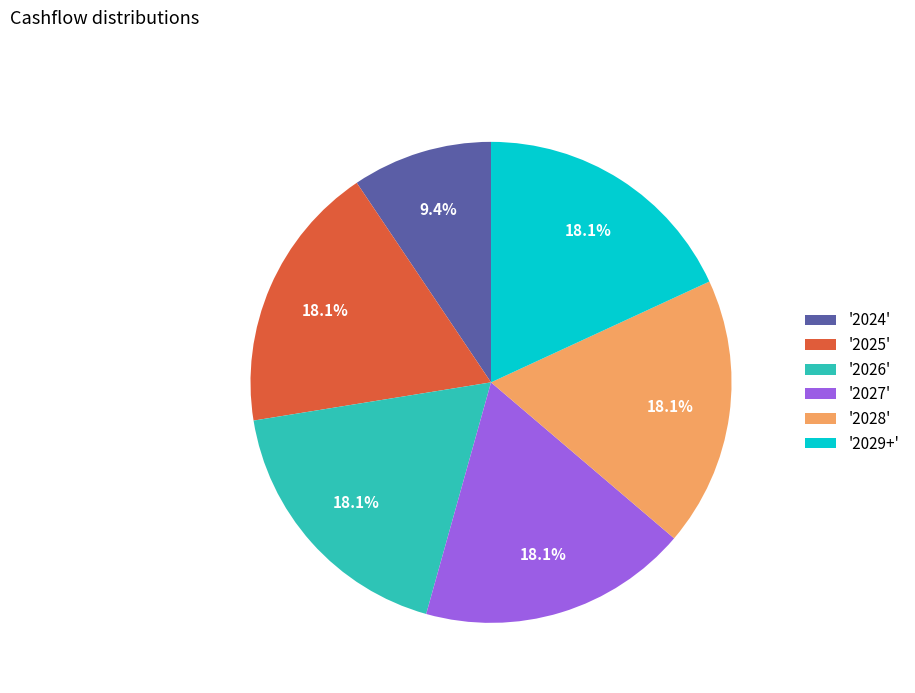

What is the ratio of the value at '2025' to the value at '2027'?

1.0